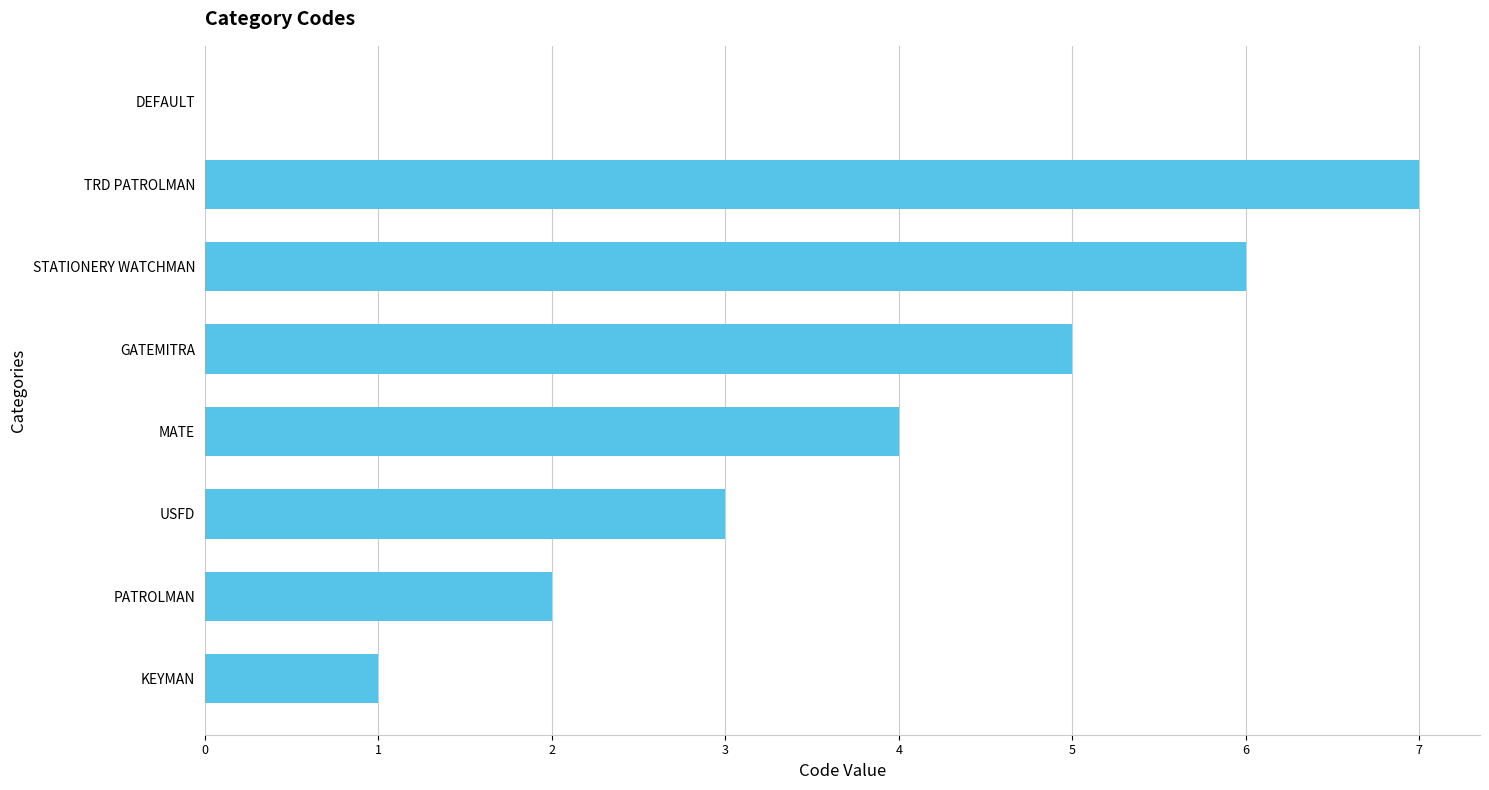

At which category does the chart reach its peak across all series?

TRD PATROLMAN